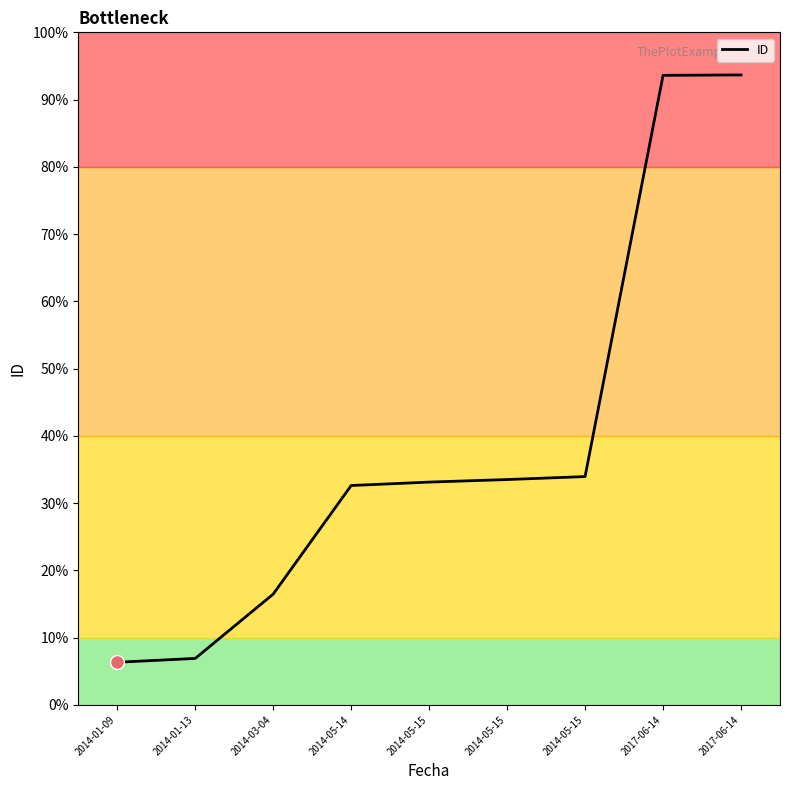

Is this an area chart (filled region under the line)?

No